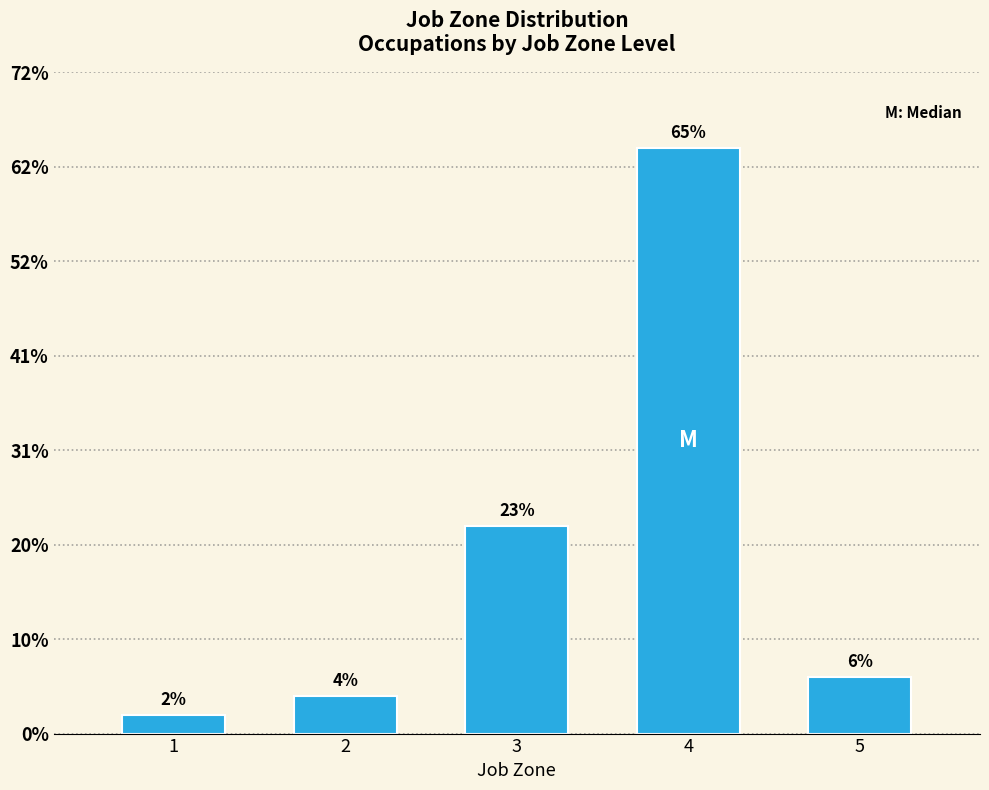

Are the bars horizontal?

No